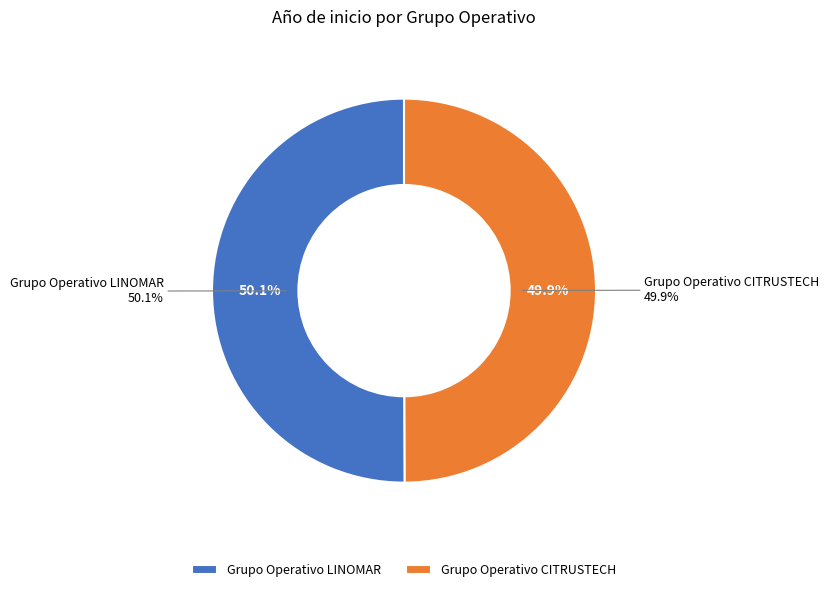

What is the ratio of the value at Grupo Operativo CITRUSTECH to the value at Grupo Operativo LINOMAR?

1.0